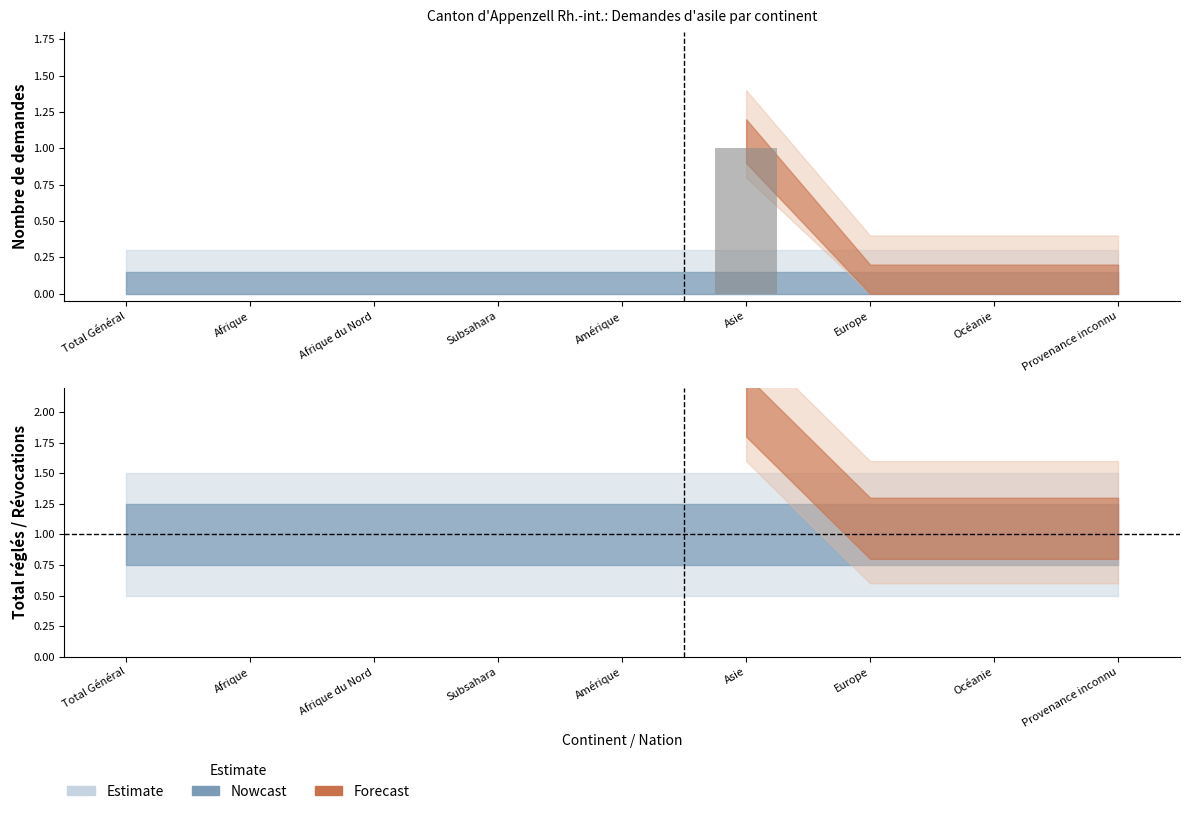

What is the value of the 6th bar from the left?

1